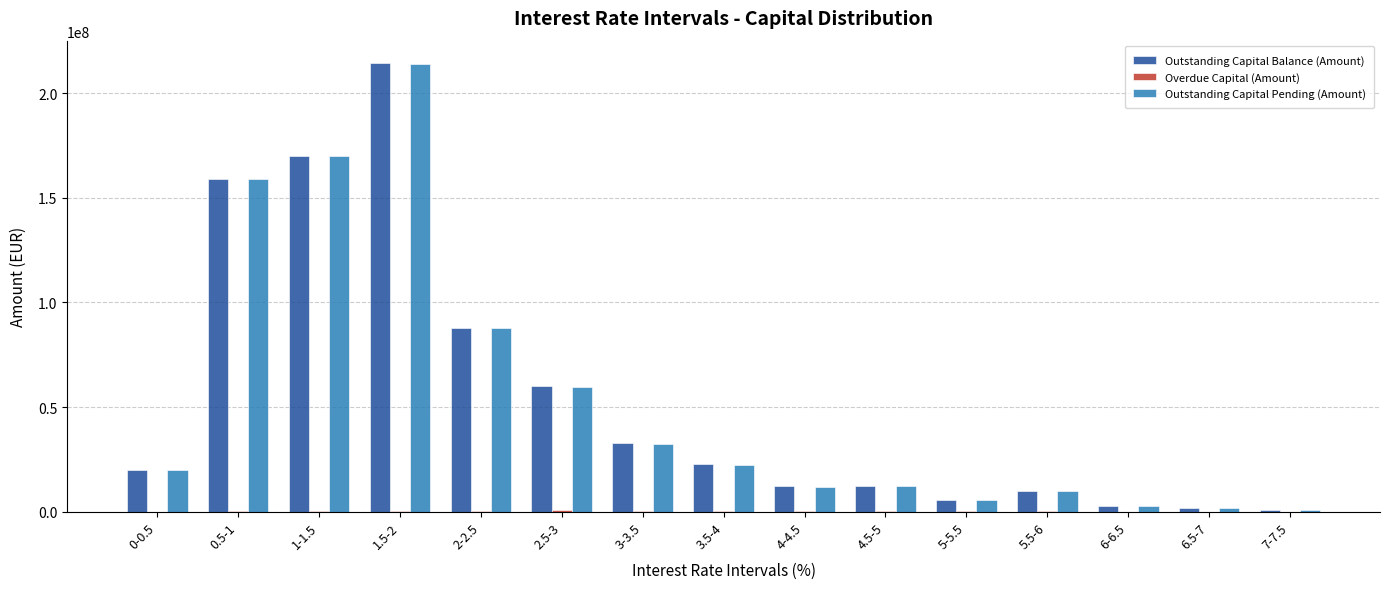

The value of Outstanding Capital Pending (Amount) at 1.5-2 is 214026854.7. True or false?

True